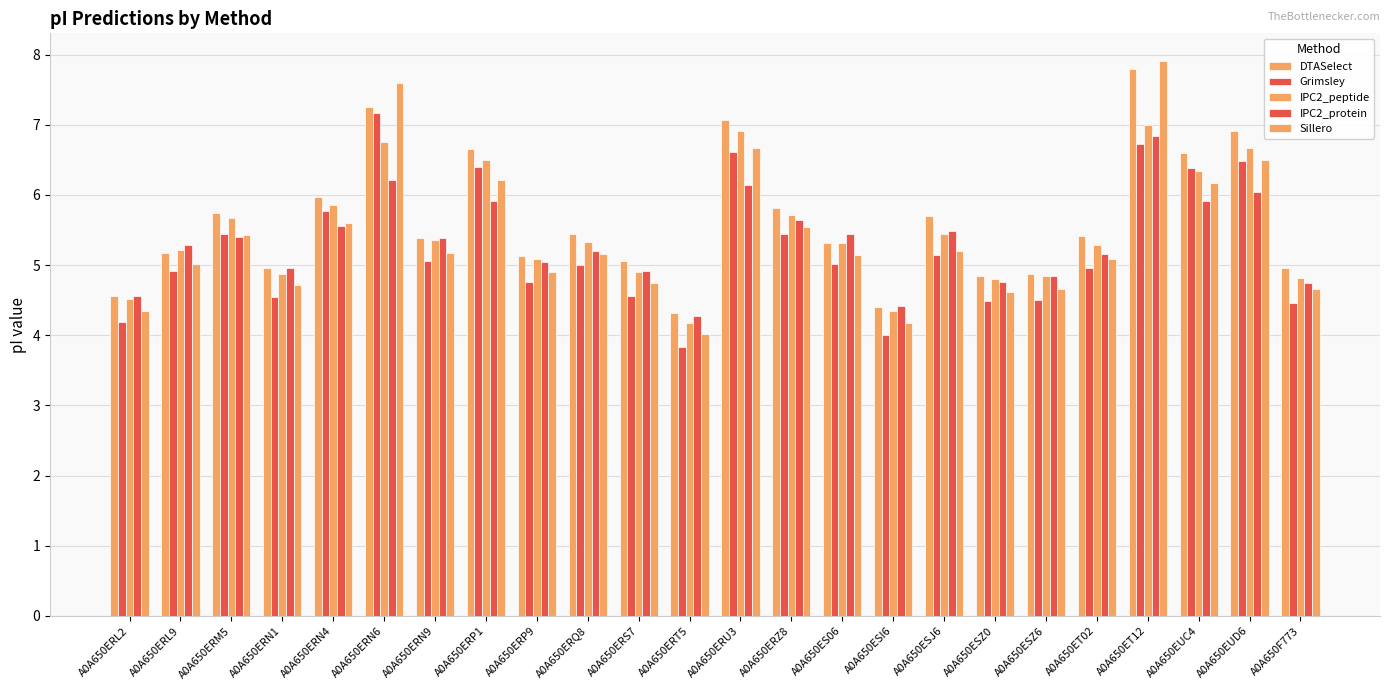

Rank the series by their maximum value, from lowest to highest.

IPC2_protein, IPC2_peptide, Grimsley, DTASelect, Sillero